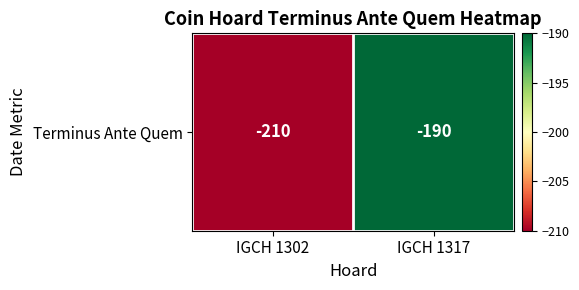

What is the minimum value shown in the chart?

-210